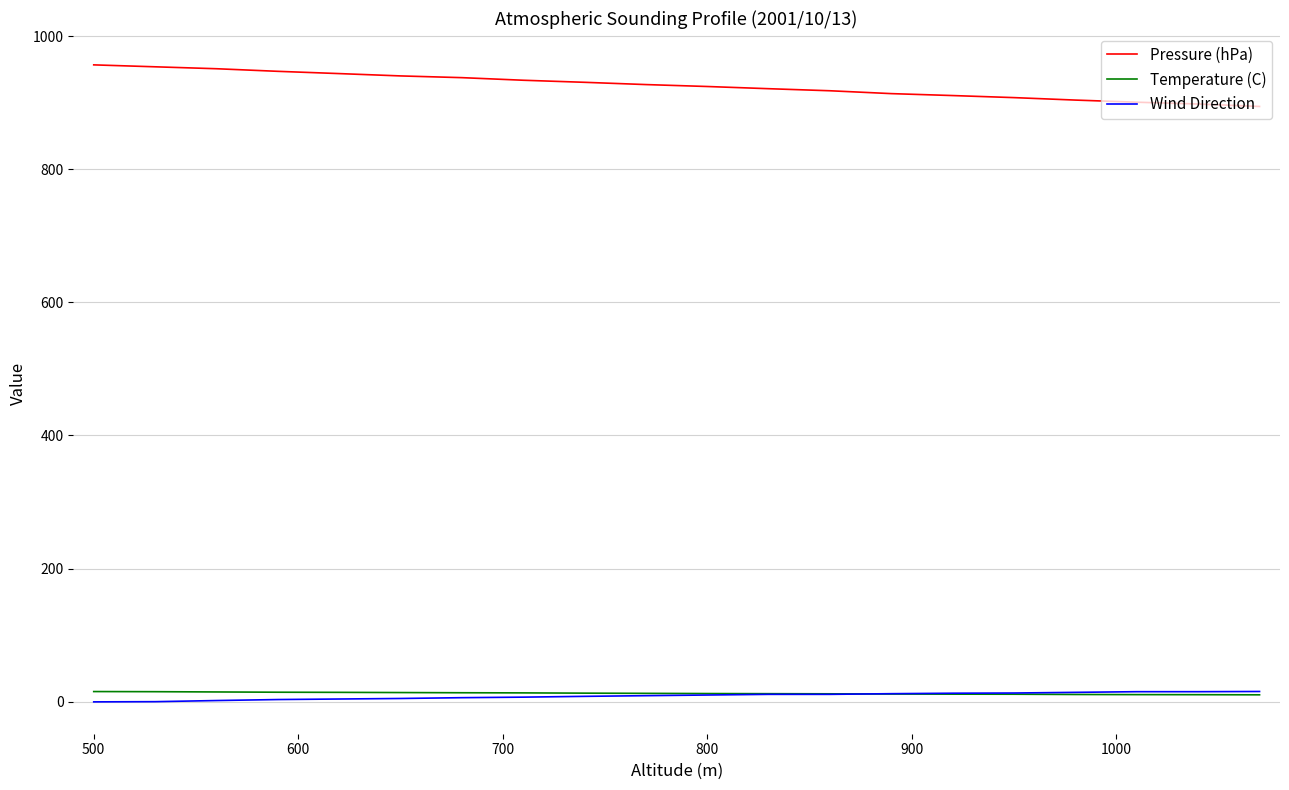

True or false: Wind Direction and Pressure (hPa) intersect in this chart.

False